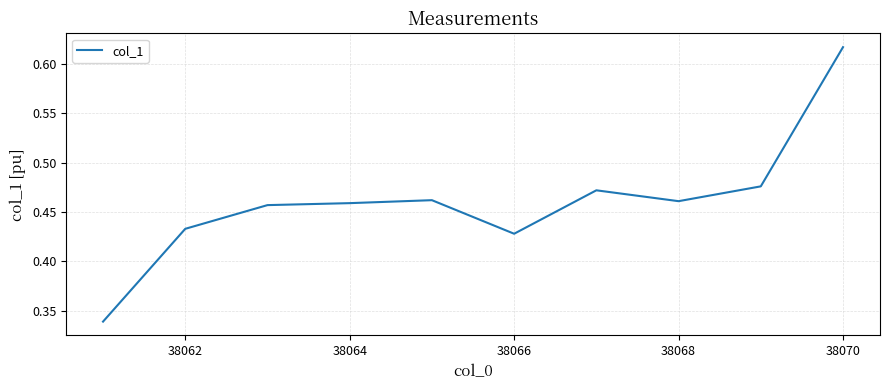

Does the chart display data point markers on the line(s)?

No